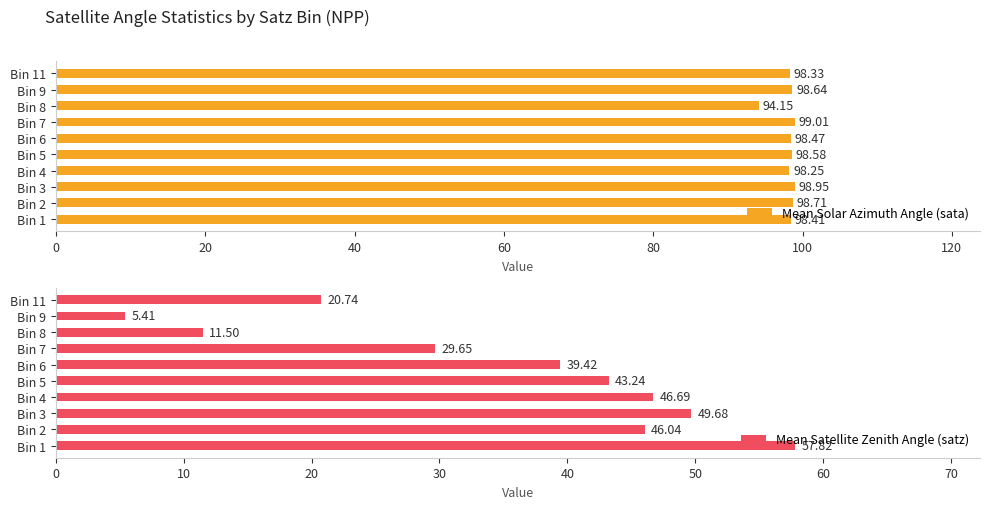

At which label is Mean Solar Azimuth Angle (sata) closest to 96?

Bin 8